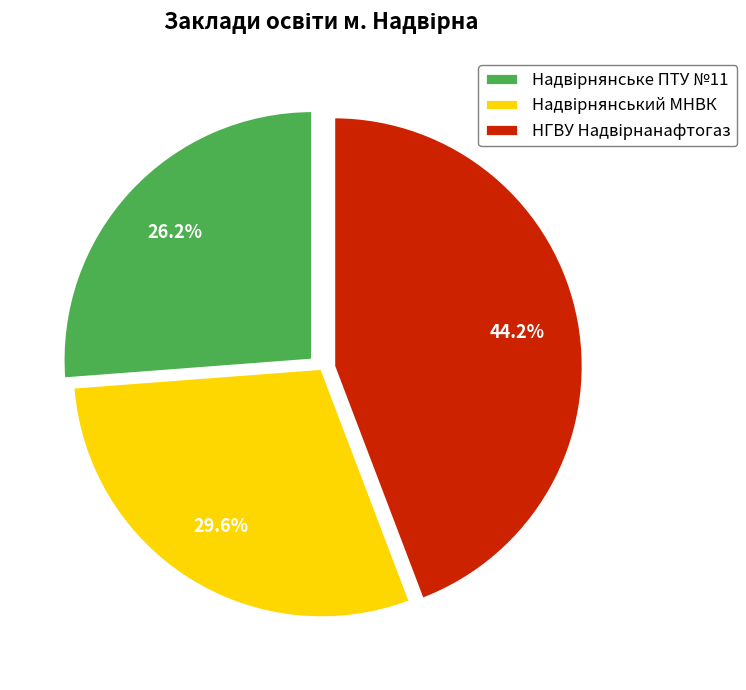

Does any single category account for the majority?

No